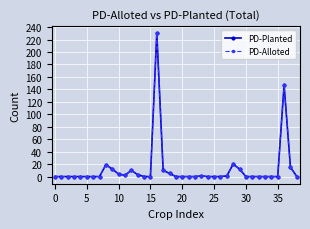

At which category is the sum across all series the highest?

16